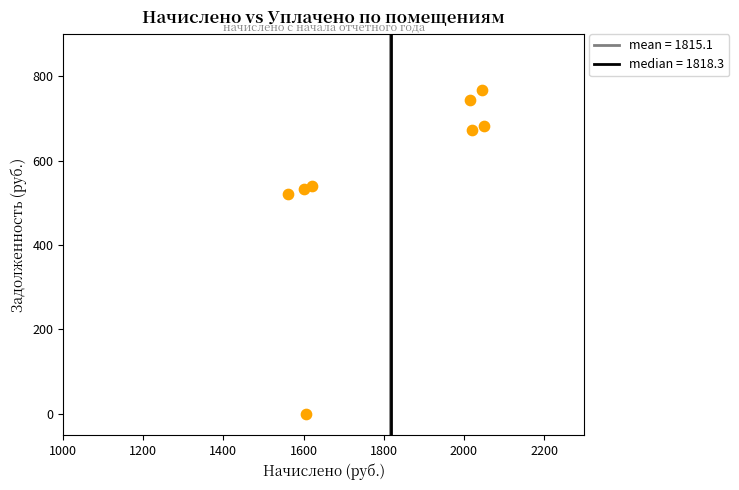

What Y value in the scatter plot is closest to 383?

520.6